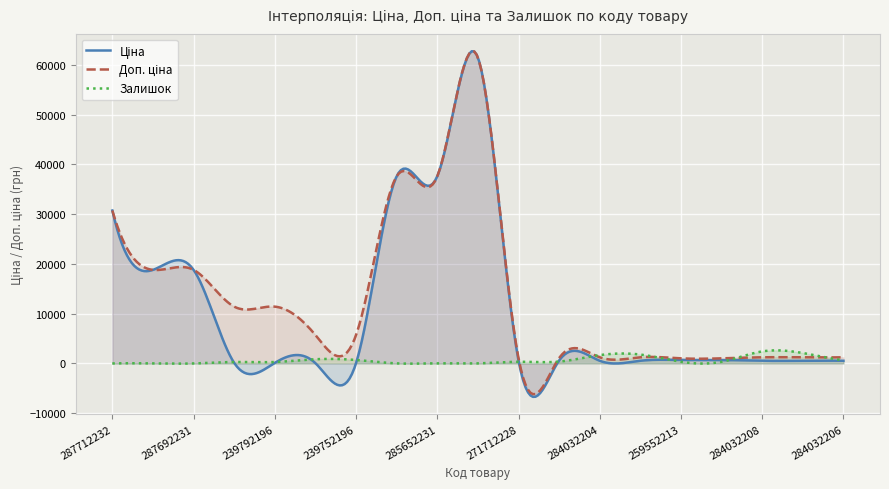

Where is Доп. ціна nearest to the value 31229?

287712232